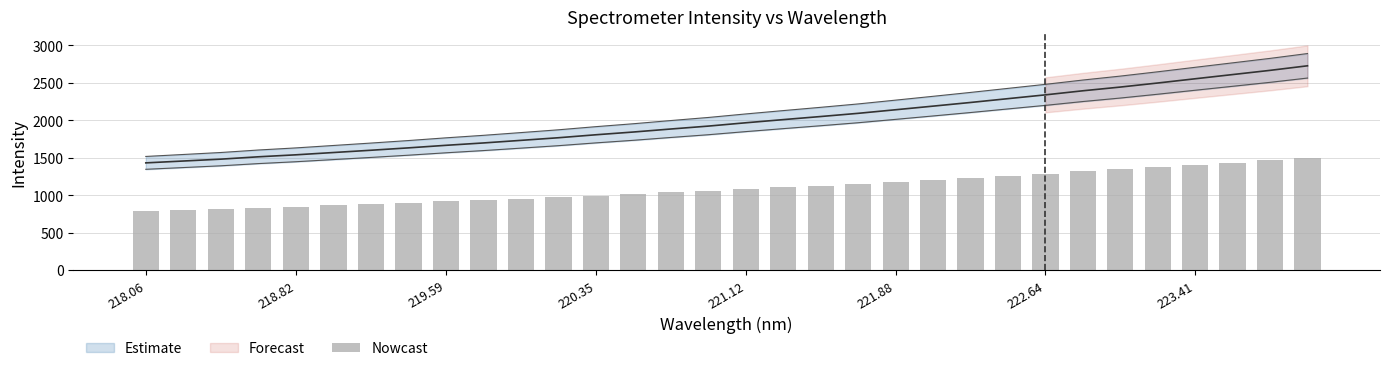

How many data points are less than 1081?

16